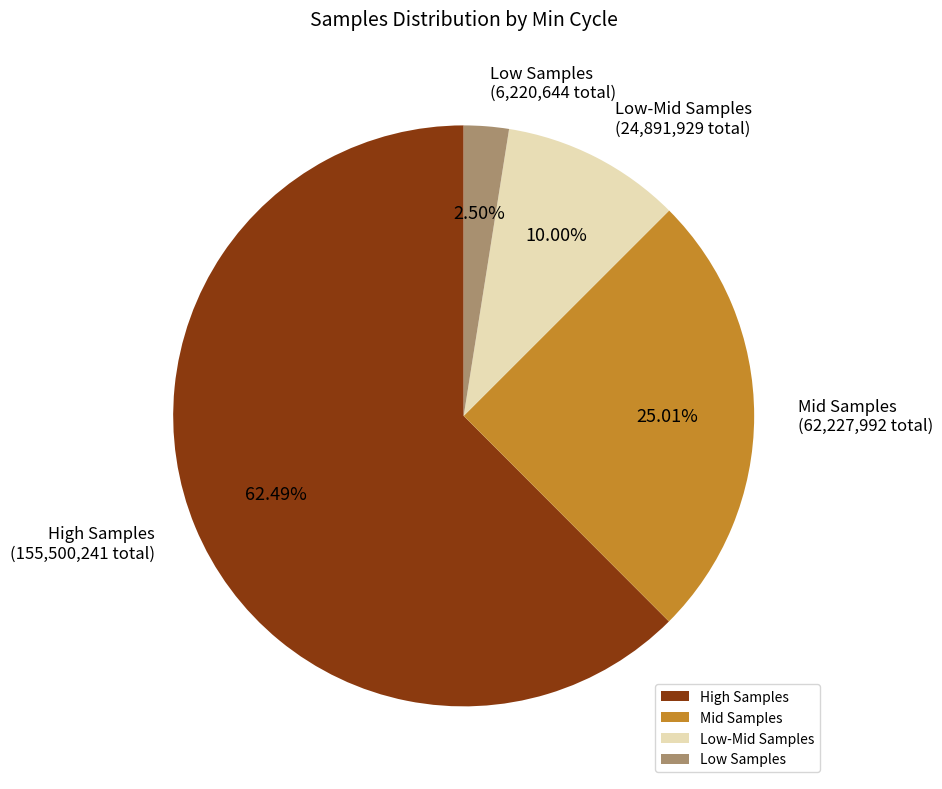

Which category has the biggest portion of the pie?

High Samples